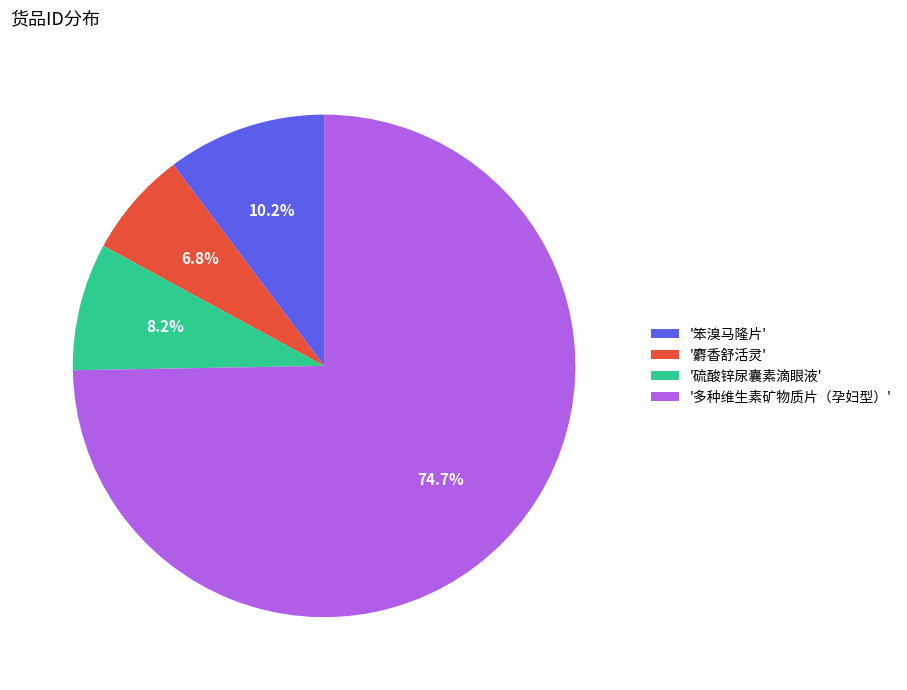

Which slice represents more than half of the pie?

'多种维生素矿物质片（孕妇型）'